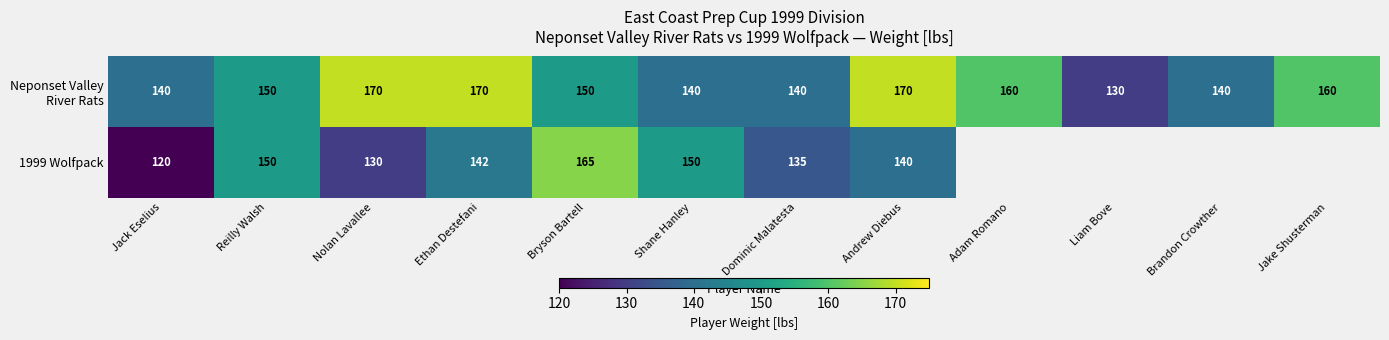

What is the sum of the 1999 Wolfpack values at Nolan Lavallee and Shane Hanley?

280